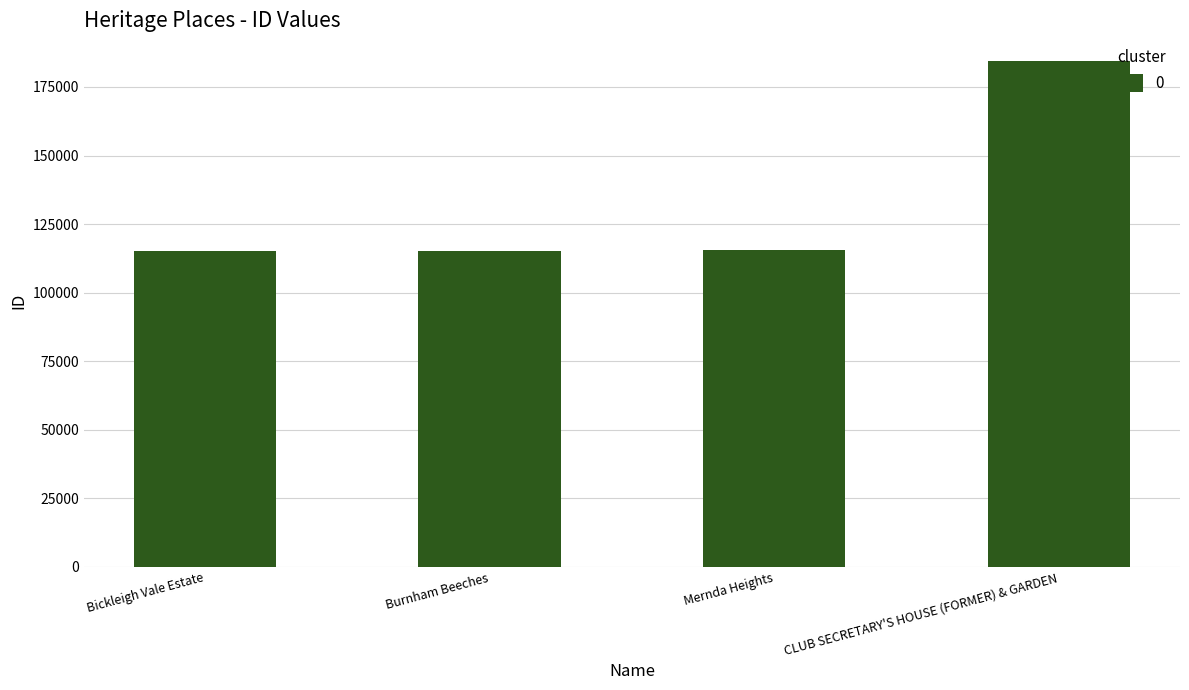

What is the value of the 3rd bar from the left?

115543